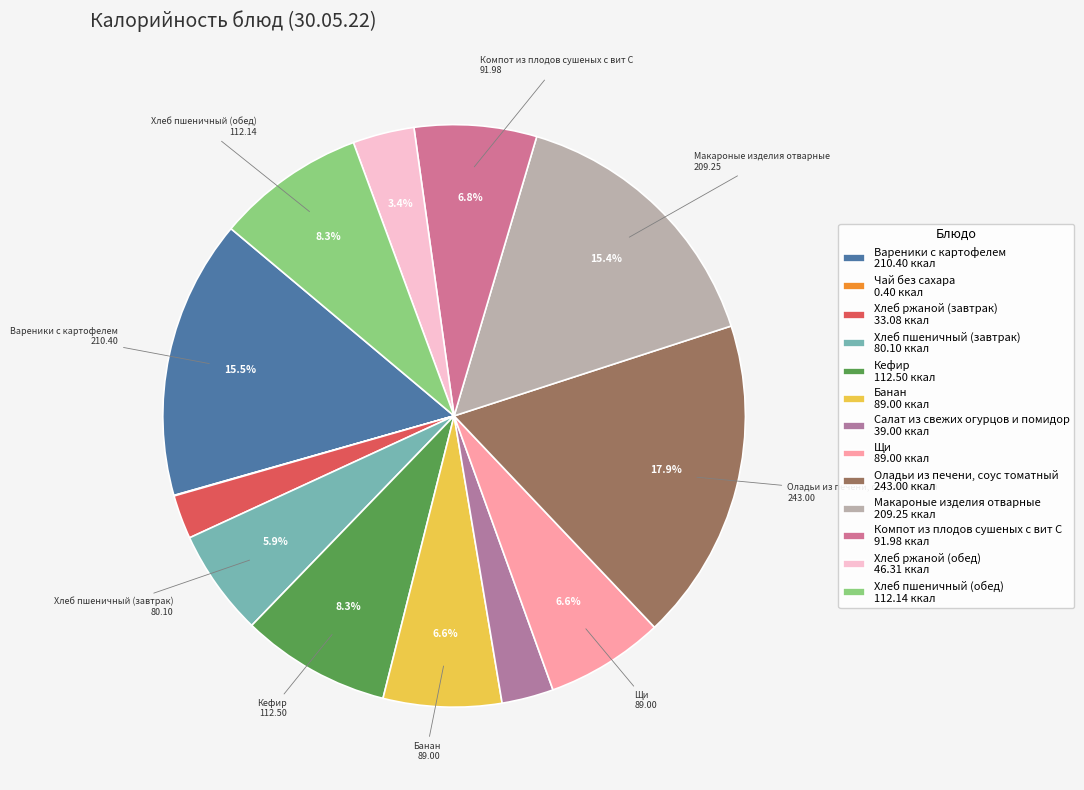

What is the change in value from Кефир to Хлеб ржаной (обед)?

-66.2